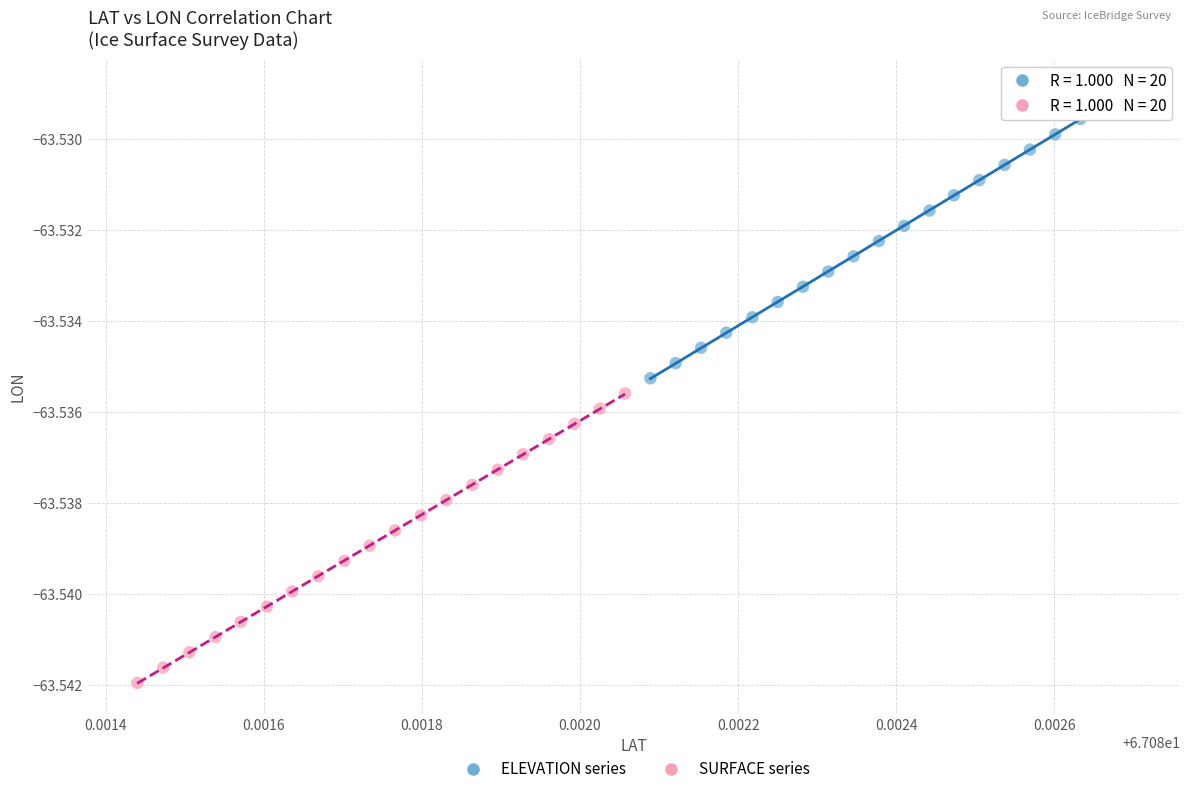

Which series contains the highest Y value?

ELEVATION series